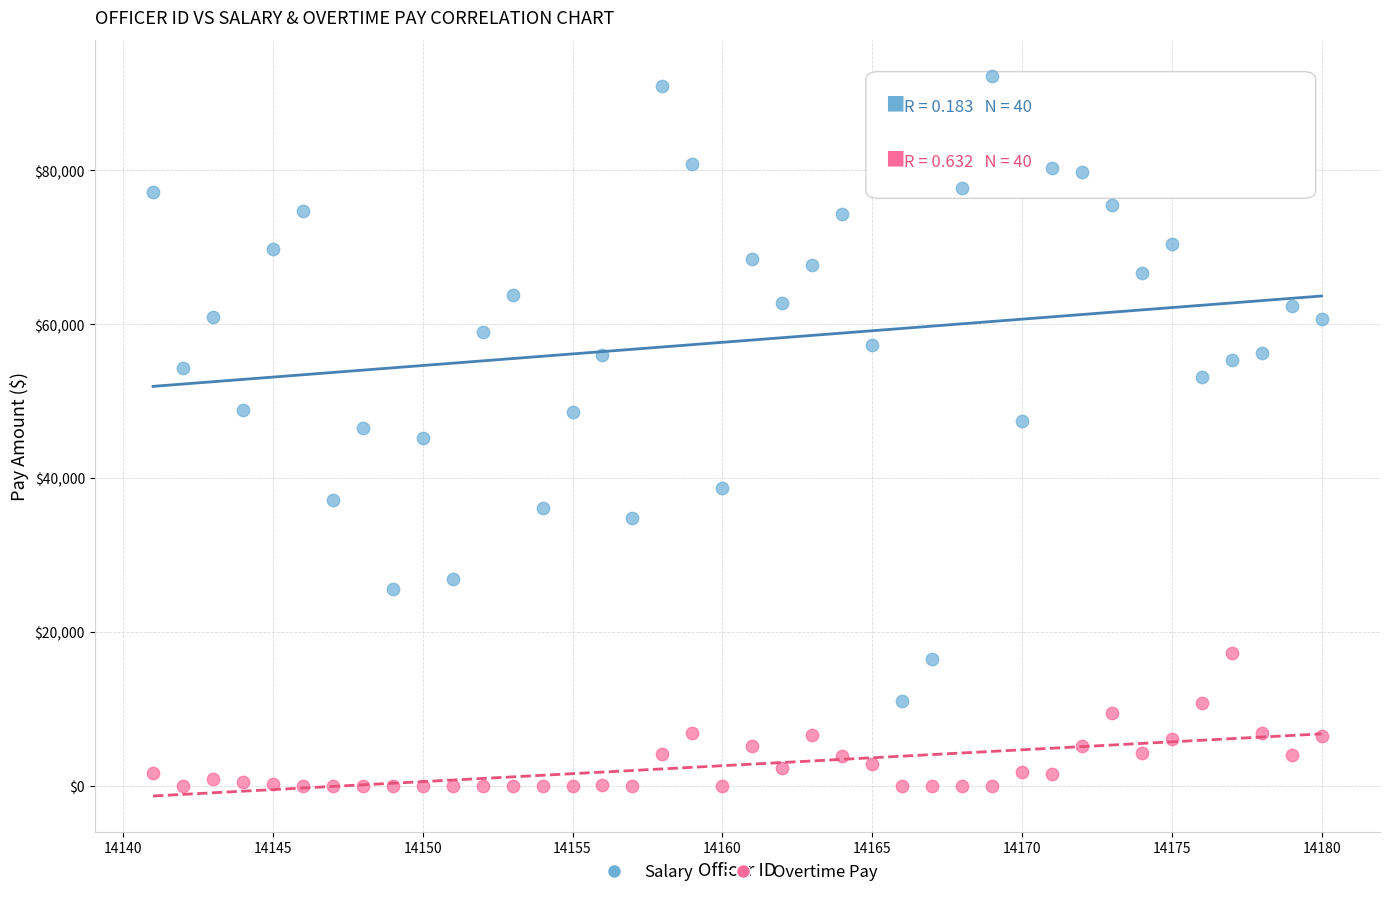

Which series contains the highest Y value?

Salary